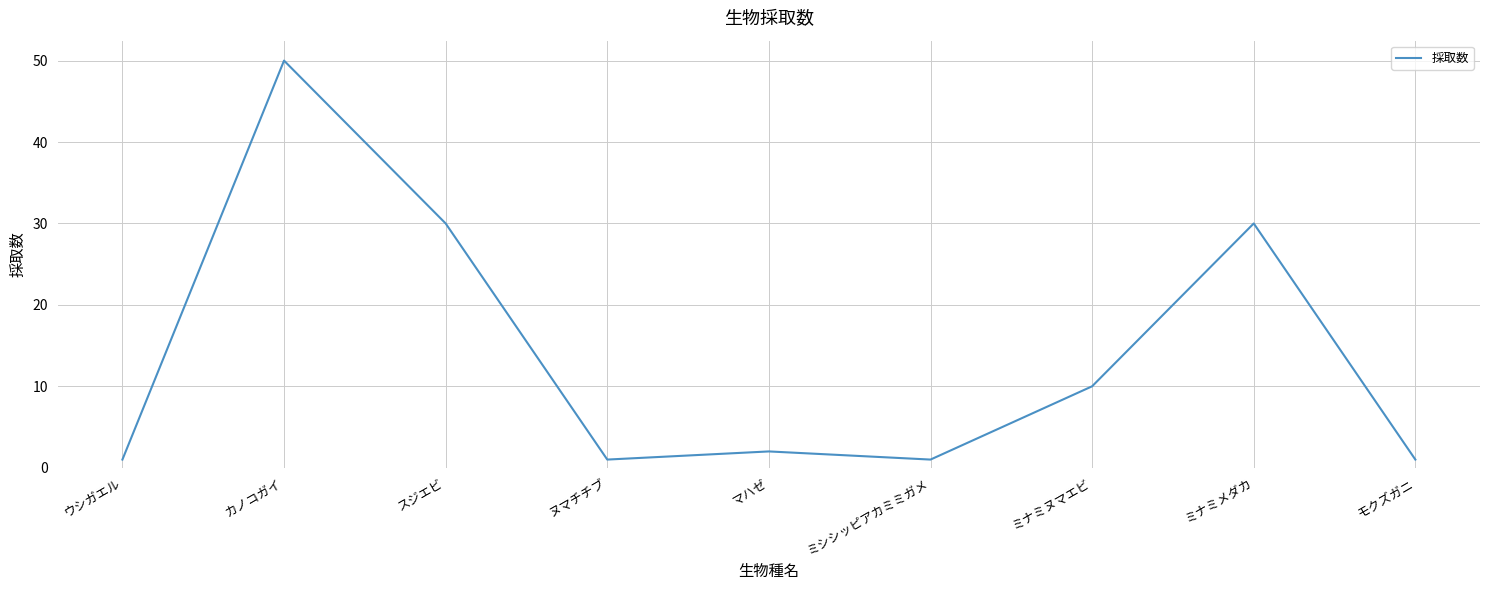

Read the value at ミナミメダカ, to the nearest 5.

30